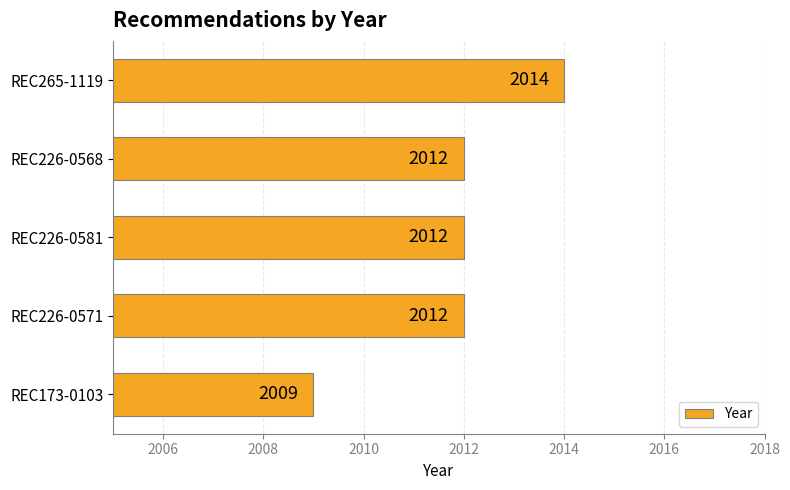

Is it true that the value at REC173-0103 is 659?

False